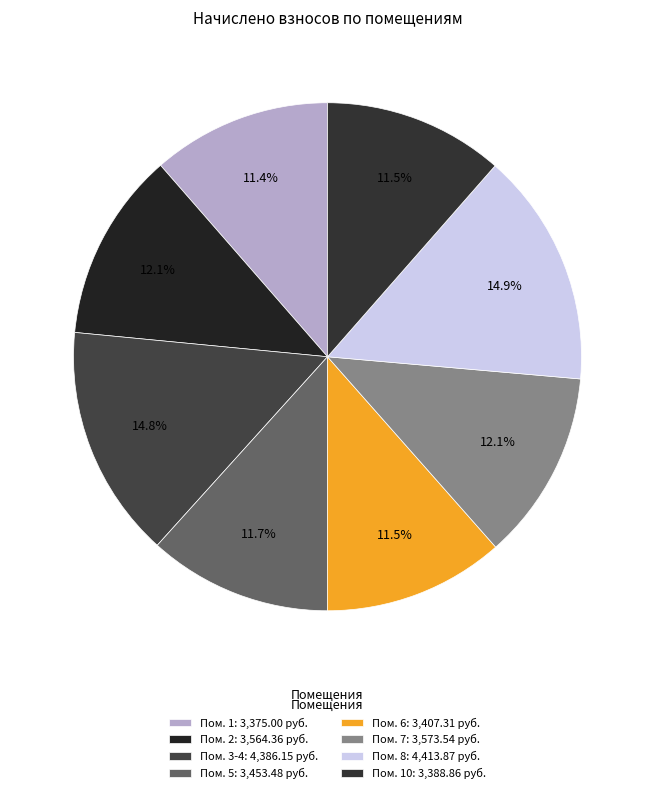

How many slices are in this pie chart?

8